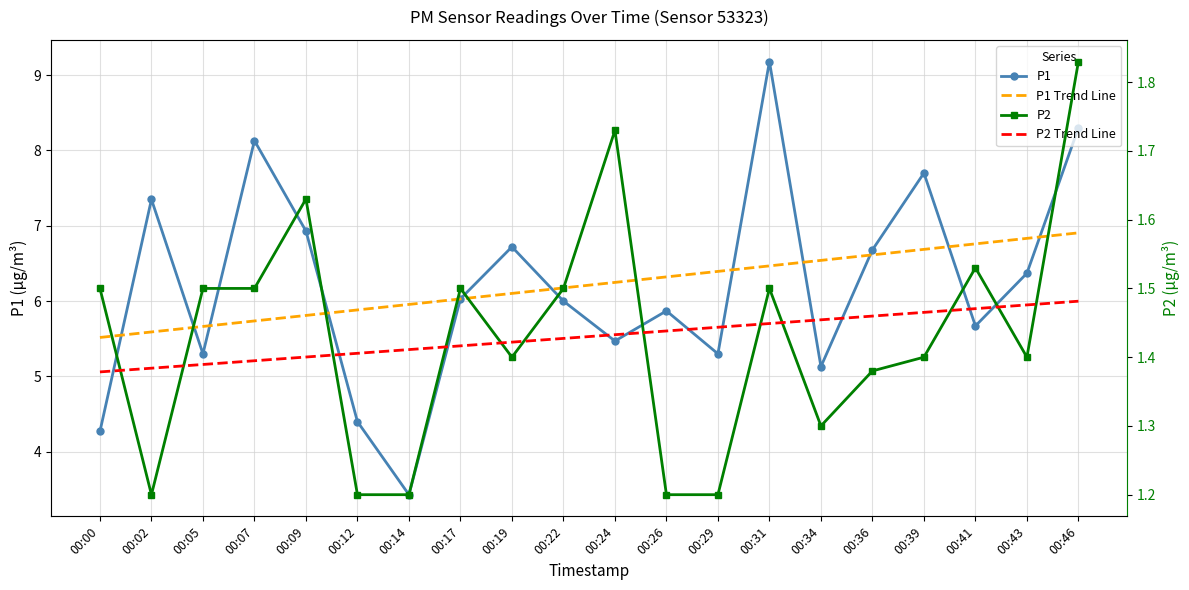

What is the sum of the P1 Trend Line values at 00:17 and 00:12?

11.9